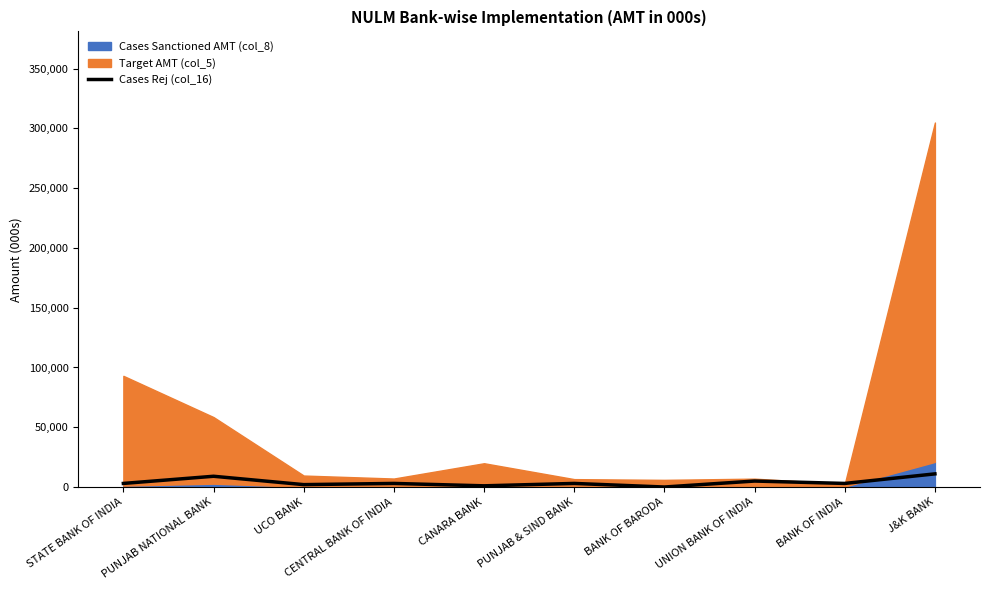

At which category does the data reach its first local peak?

PUNJAB NATIONAL BANK